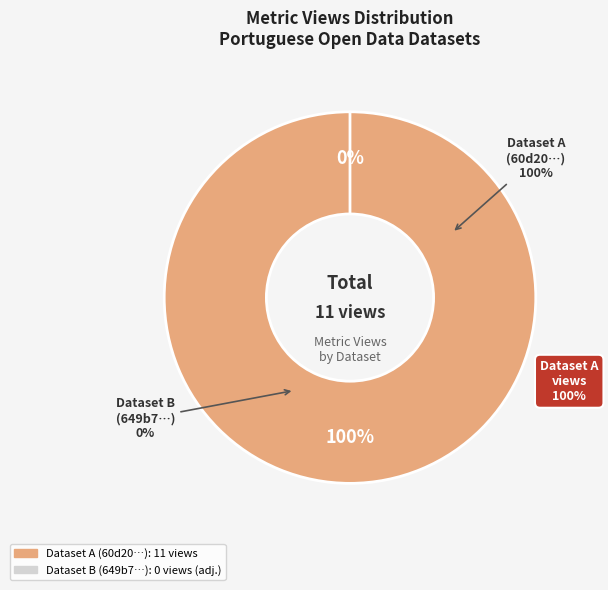

Rank the categories by value from lowest to highest.

649b7f0c078190f89fe77191, 60d2014b0781901de863323f